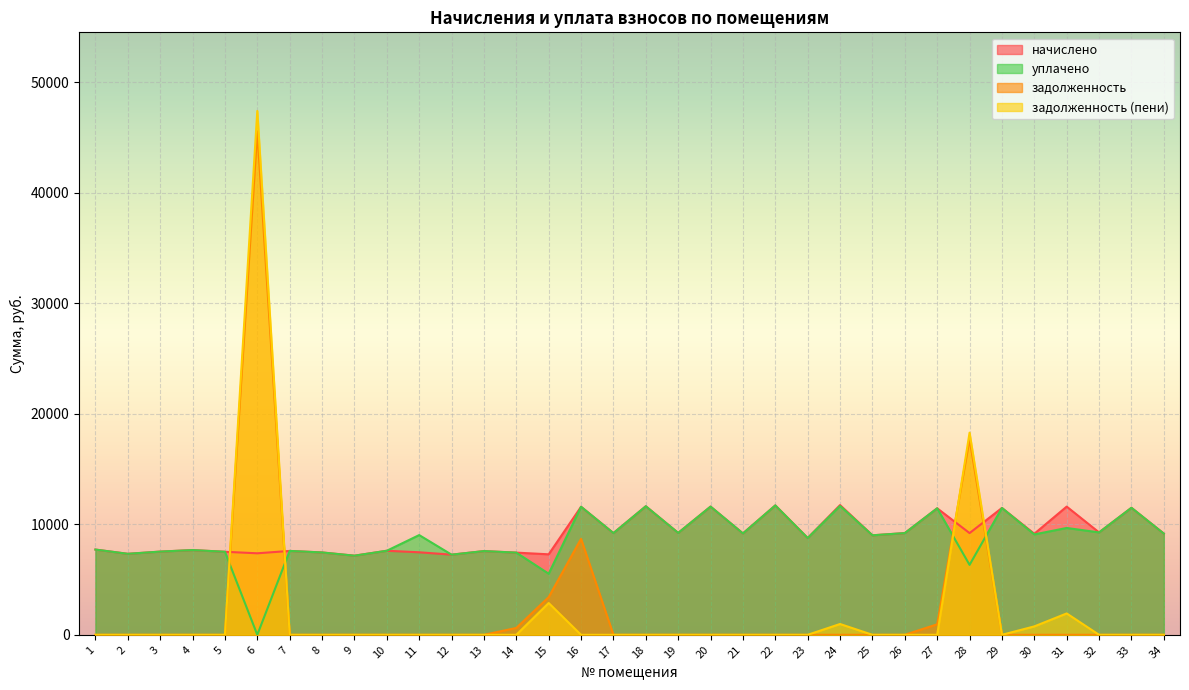

The value of задолженность at 7 is -19865.3. True or false?

False